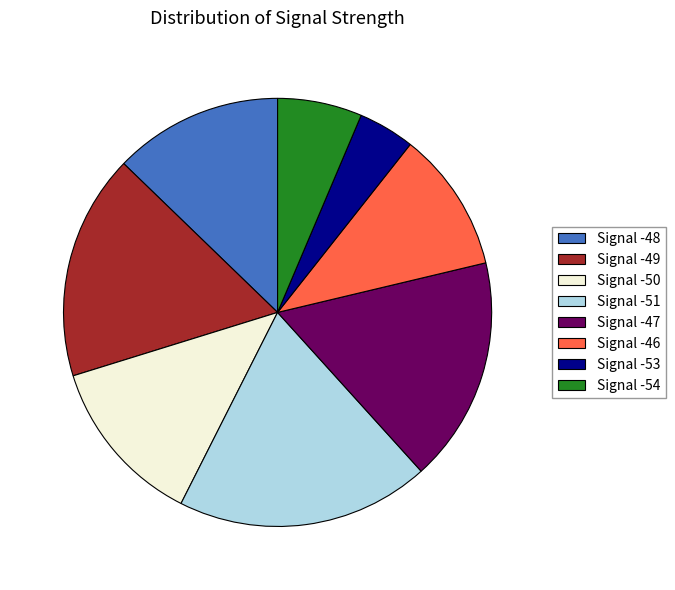

Between Signal -50 and Signal -46, which is larger?

Signal -50